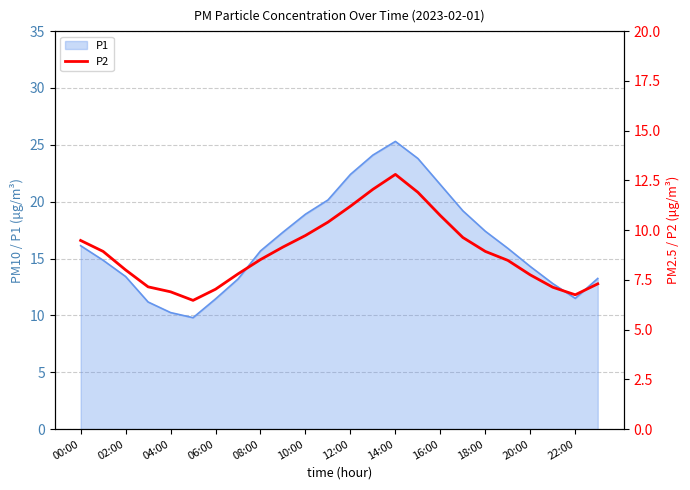

Is it true that P1 equals 22.4 at 12:00?

True